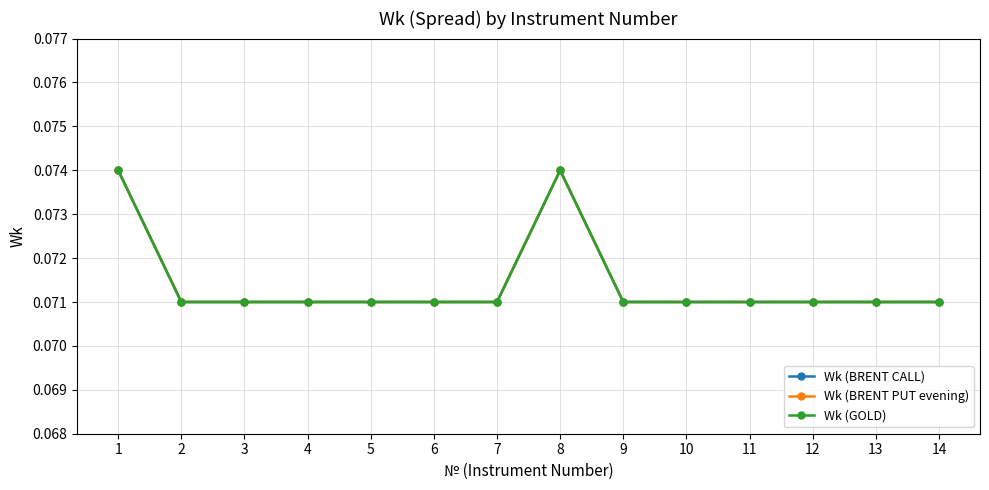

Reading left to right, what are all the values shown in this chart?

Wk (BRENT CALL): 0.1	0.1	0.1	0.1	0.1	0.1	0.1	0.1	0.1	0.1	0.1	0.1	0.1	0.1
Wk (BRENT PUT evening): 0.1	0.1	0.1	0.1	0.1	0.1	0.1	0.1	0.1	0.1	0.1	0.1	0.1	0.1
Wk (GOLD): 0.1	0.1	0.1	0.1	0.1	0.1	0.1	0.1	0.1	0.1	0.1	0.1	0.1	0.1